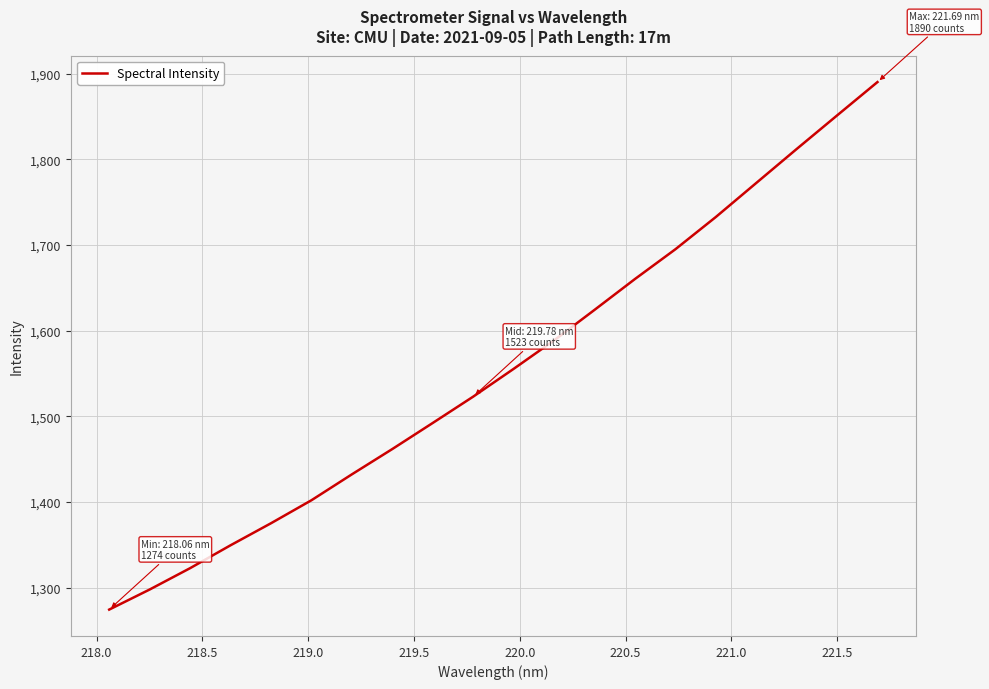

What is the difference between the maximum and minimum values?

615.8